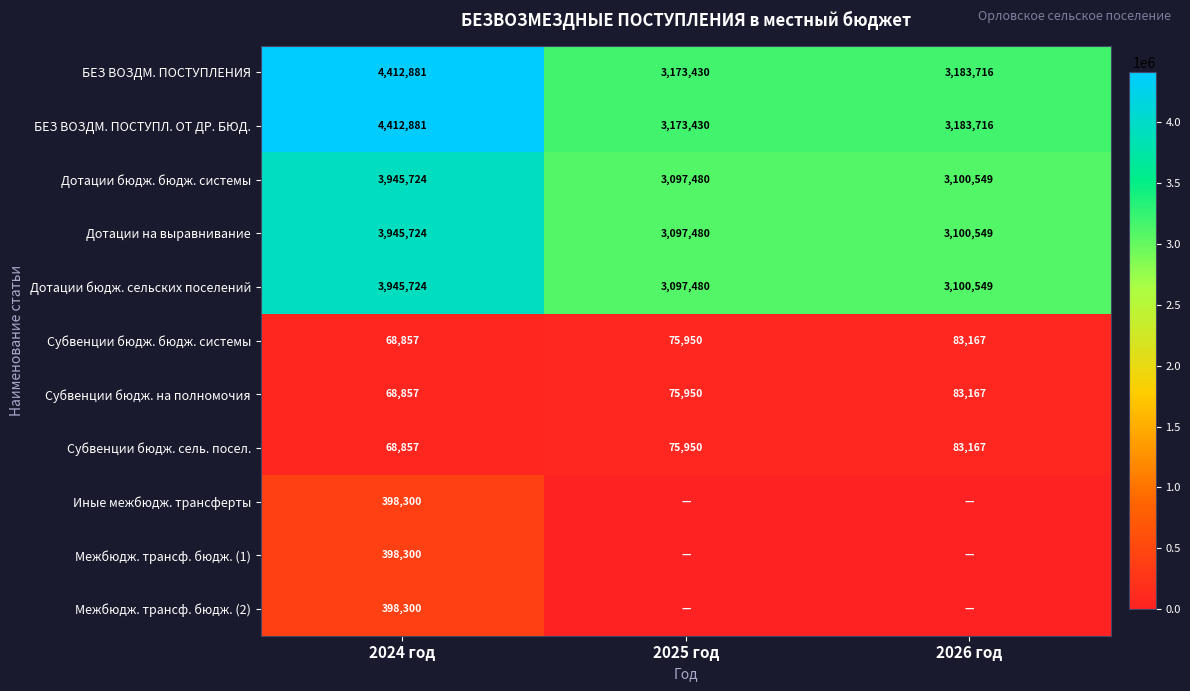

What is the sum of all Дотации бюдж. сельских поселений values?

10143753